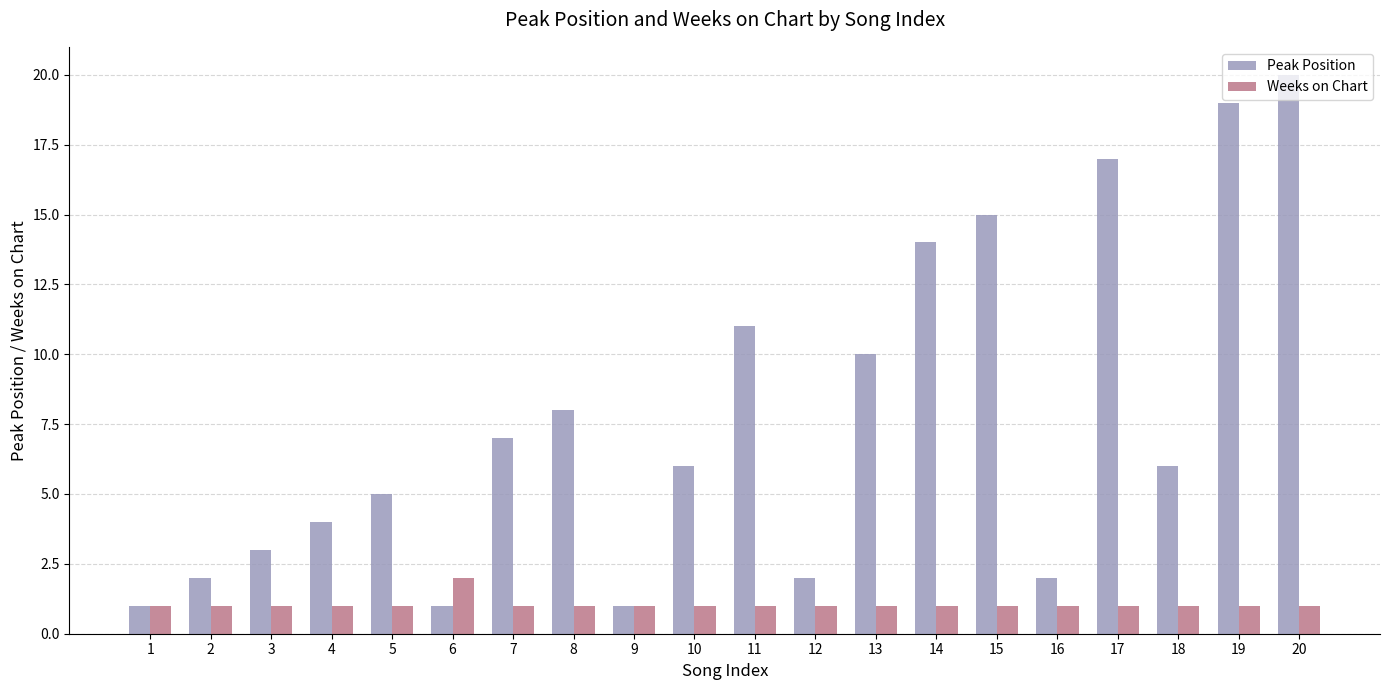

Reading left to right, what are all the values shown in this chart?

Peak Position: 1=1	2=2	3=3	4=4	5=5	6=1	7=7	8=8	9=1	10=6	11=11	12=2	13=10	14=14	15=15	16=2	17=17	18=6	19=19	20=20
Weeks on Chart: 1=1	2=1	3=1	4=1	5=1	6=2	7=1	8=1	9=1	10=1	11=1	12=1	13=1	14=1	15=1	16=1	17=1	18=1	19=1	20=1